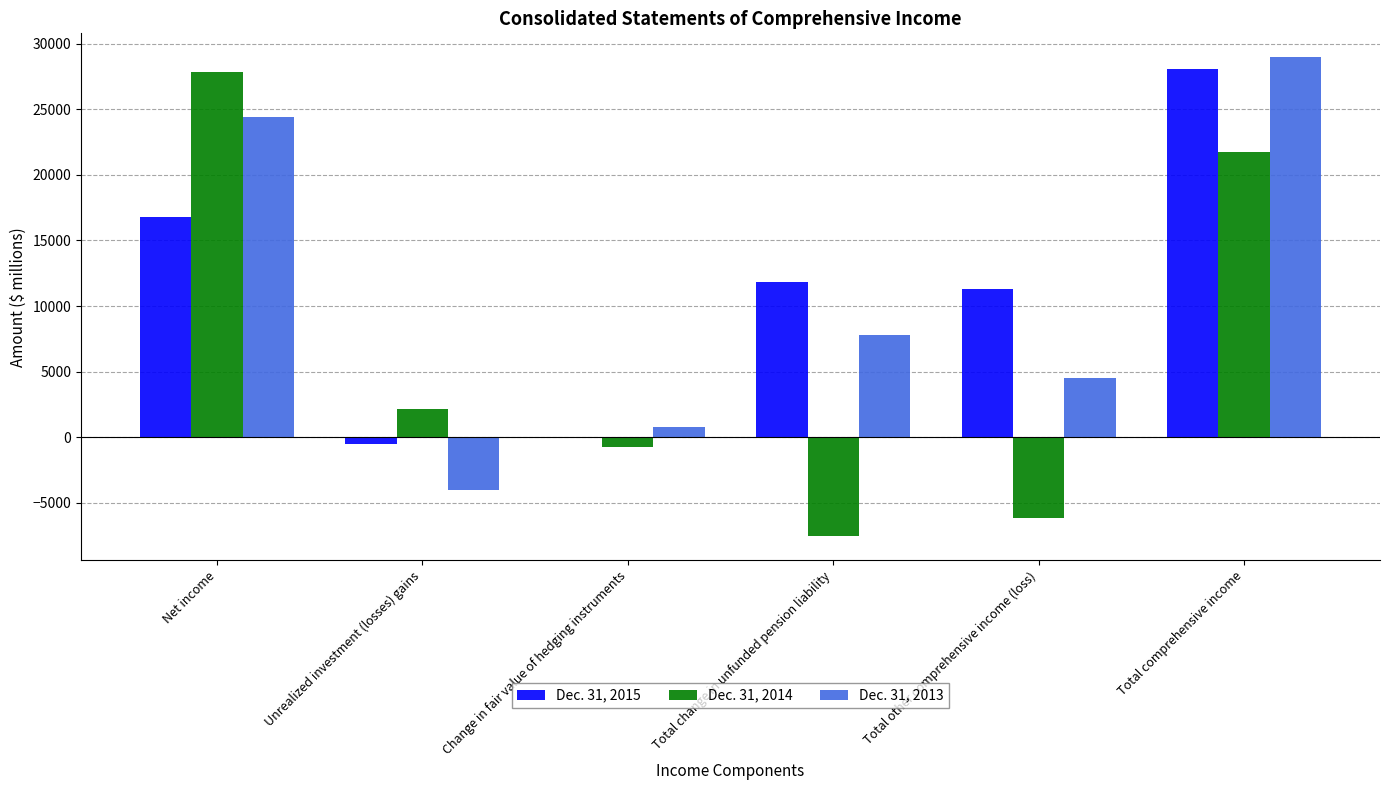

How many distinct data groups are displayed?

3